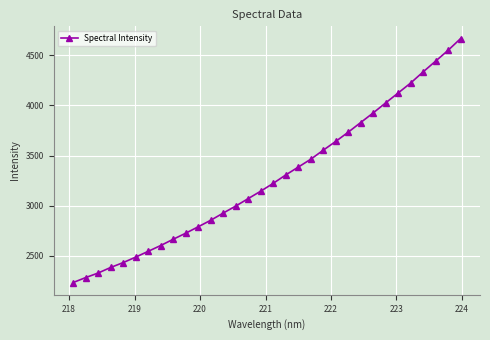

Does the chart have visible grid lines?

Yes